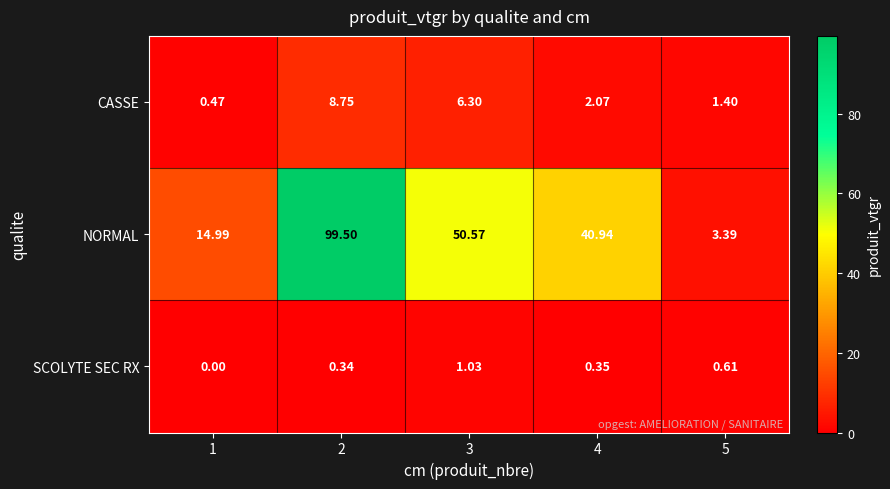

List the series in order of their peak value, highest first.

NORMAL, CASSE, SCOLYTE SEC RX